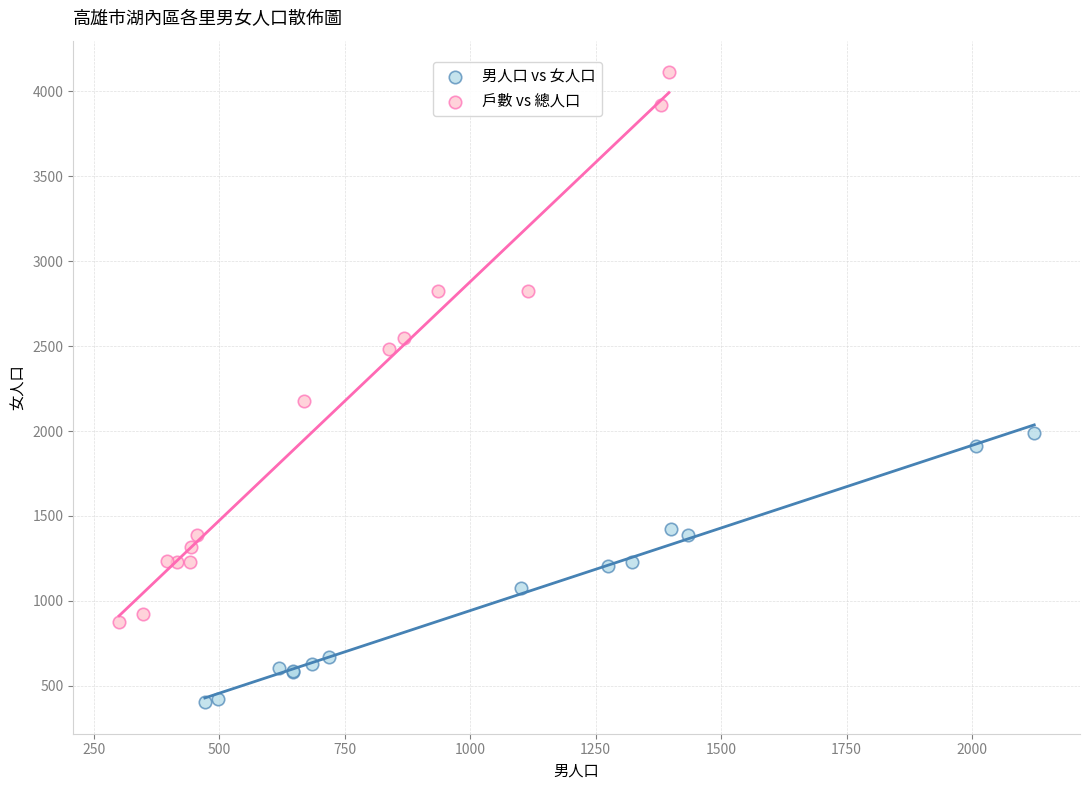

Which series has the largest Y range (max minus min)?

戶數 vs 總人口